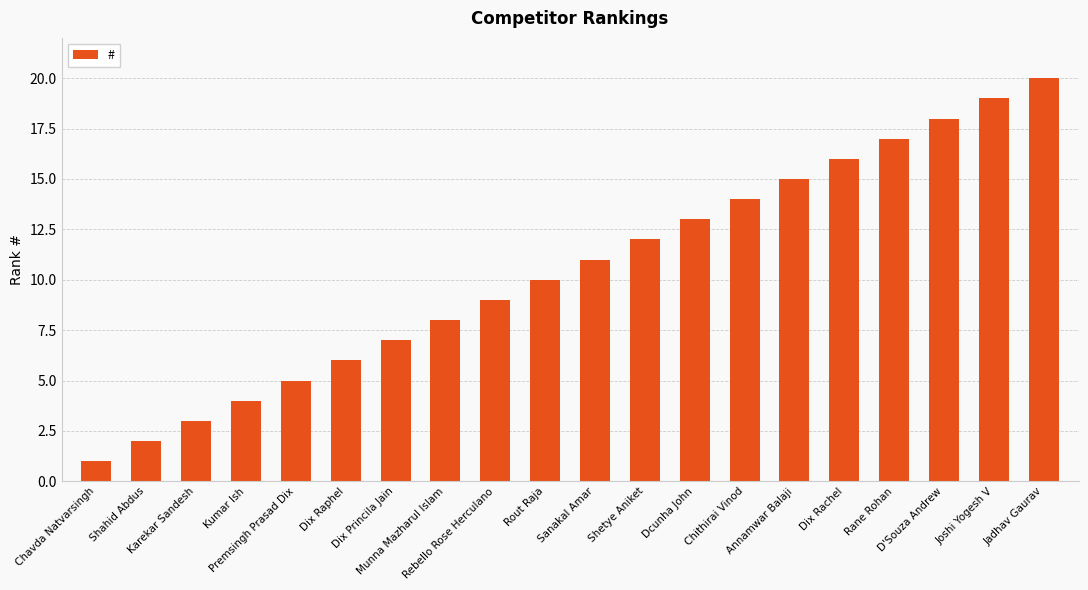

Which label corresponds to the largest value in the chart?

Jadhav Gaurav